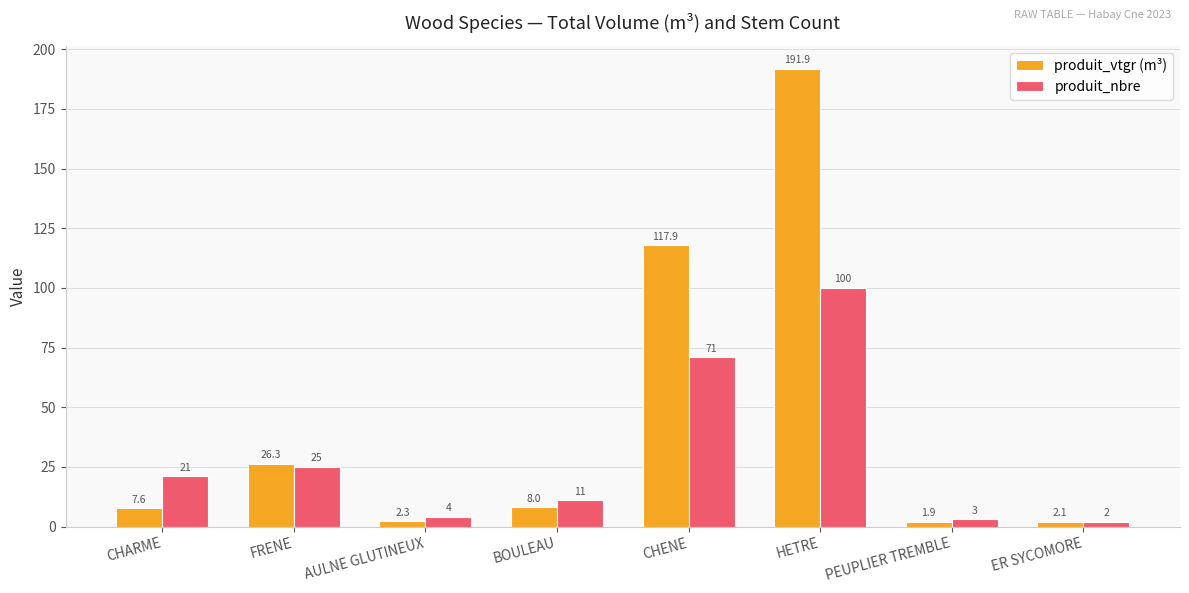

What is the difference between the produit_nbre values at AULNE GLUTINEUX and CHENE?

67.0